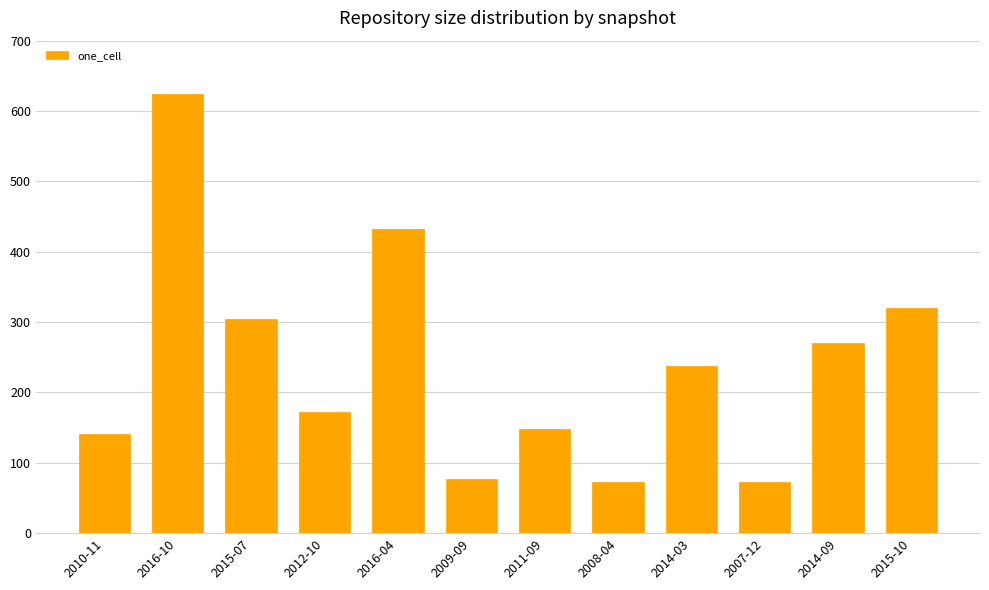

Reading left to right, what are all the values shown in this chart?

141	624	305	172	433	77	148	73	238	73	270	320